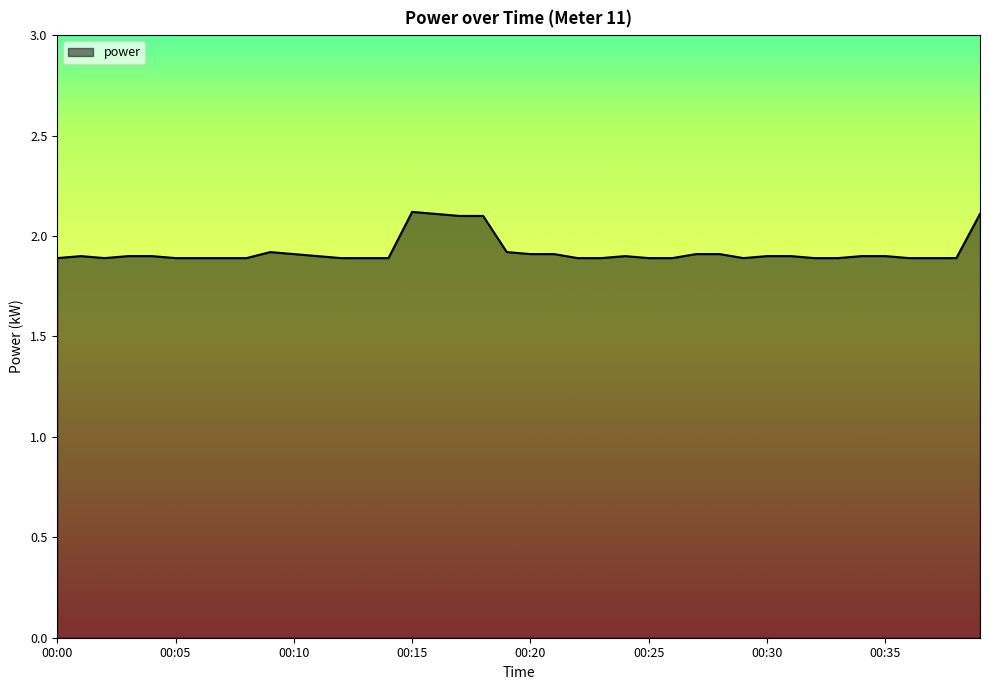

What is the minimum value shown in the chart?

1.9